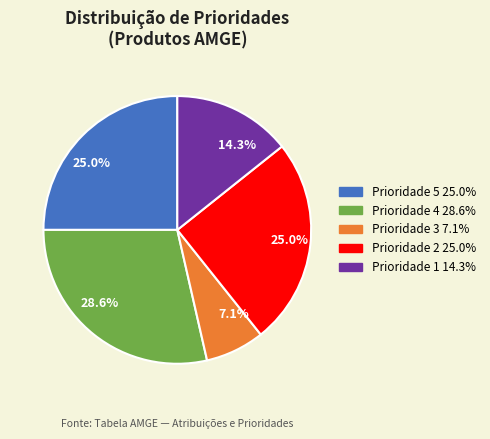

How many segments does this pie chart have?

5